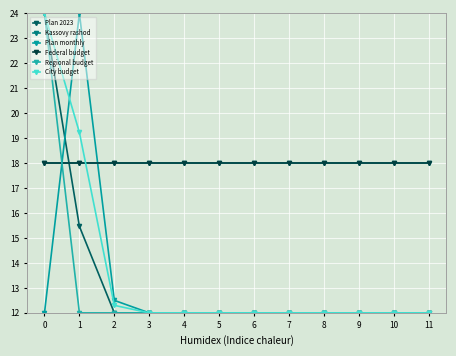

Is this an area chart (filled region under the line)?

No